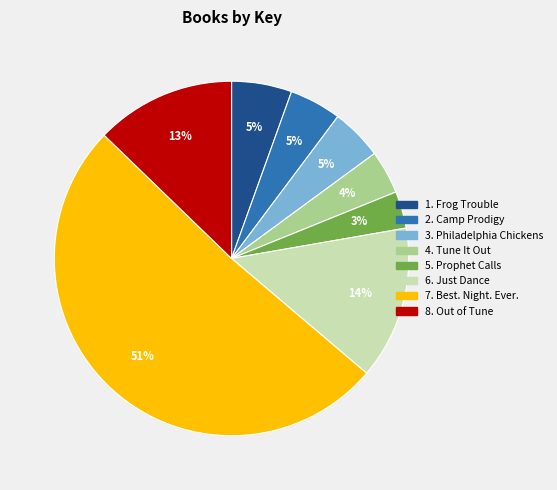

Does any single category account for the majority?

Yes